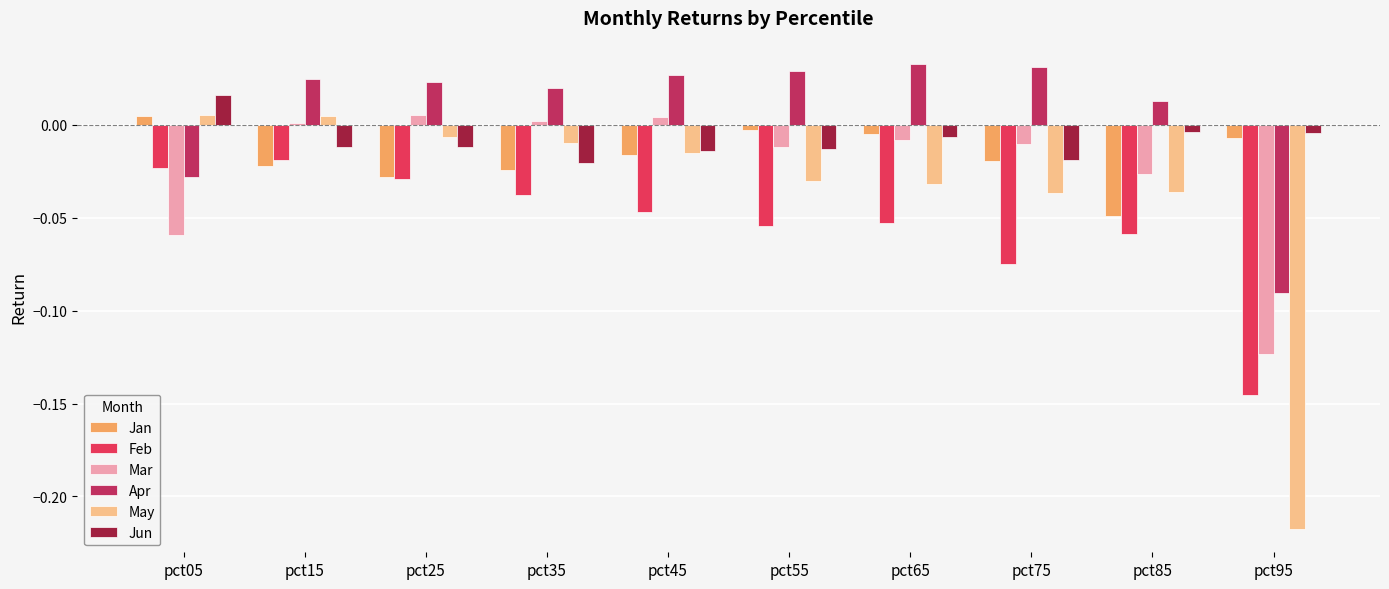

At which category is the sum across all series the highest?

pct15